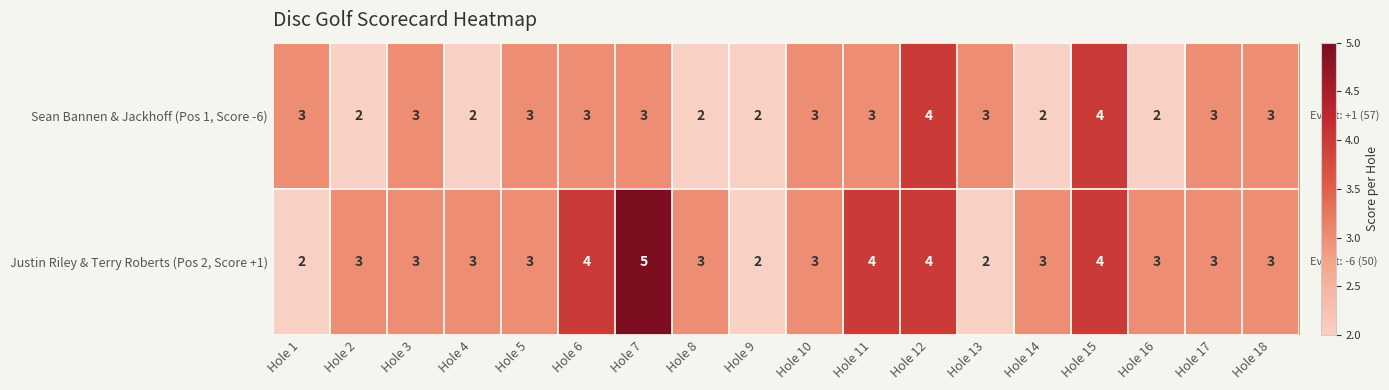

True or false: Sean Bannen & Jackhoff (Pos 1, Score -6) has a value of 2 at Hole 15.

False